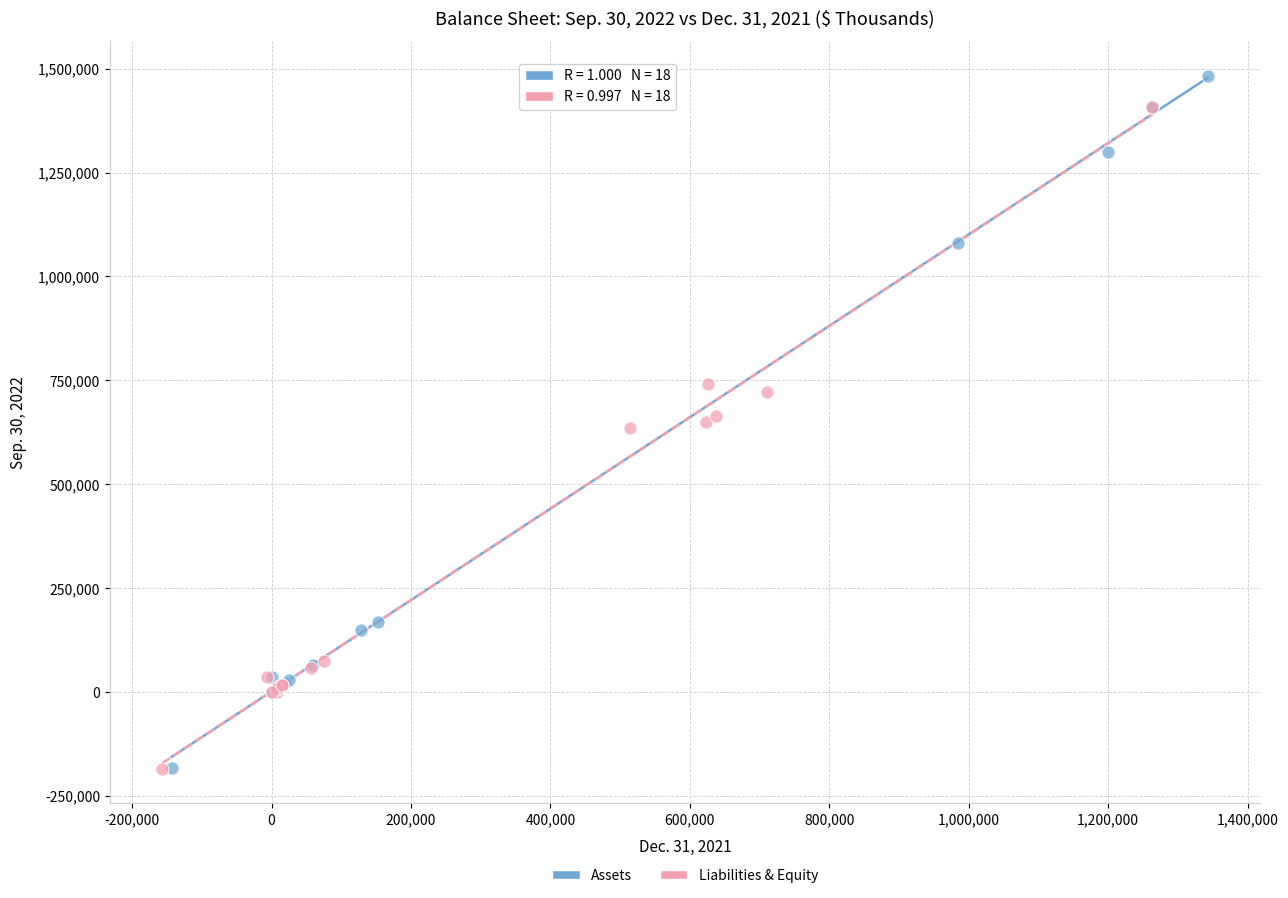

Which series contains the highest Y value?

Assets